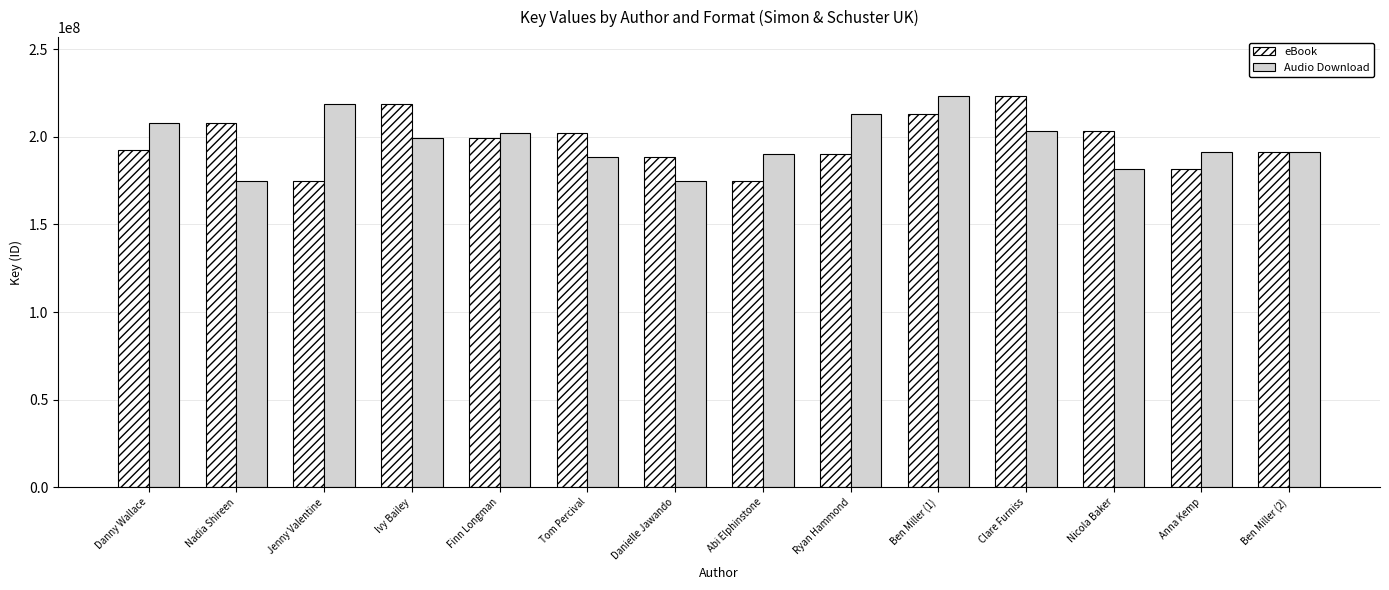

Is it true that Audio Download equals 202271365 at Finn Longman?

True